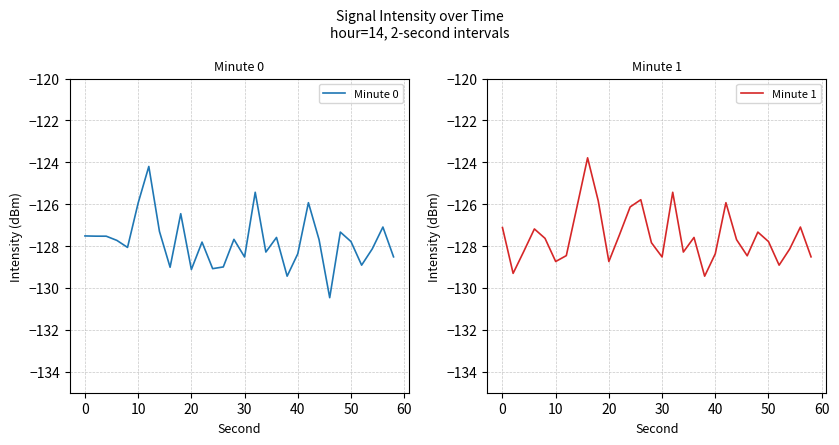

What is the sum of all Minute 1 values?

-3825.8